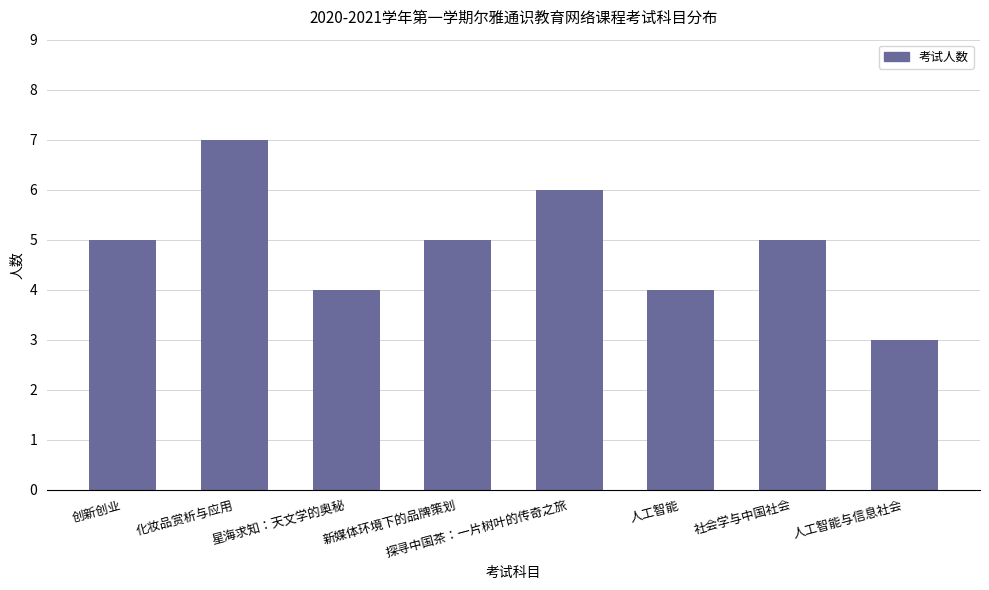

What is the label of the 4th bar from the right?

探寻中国茶：一片树叶的传奇之旅